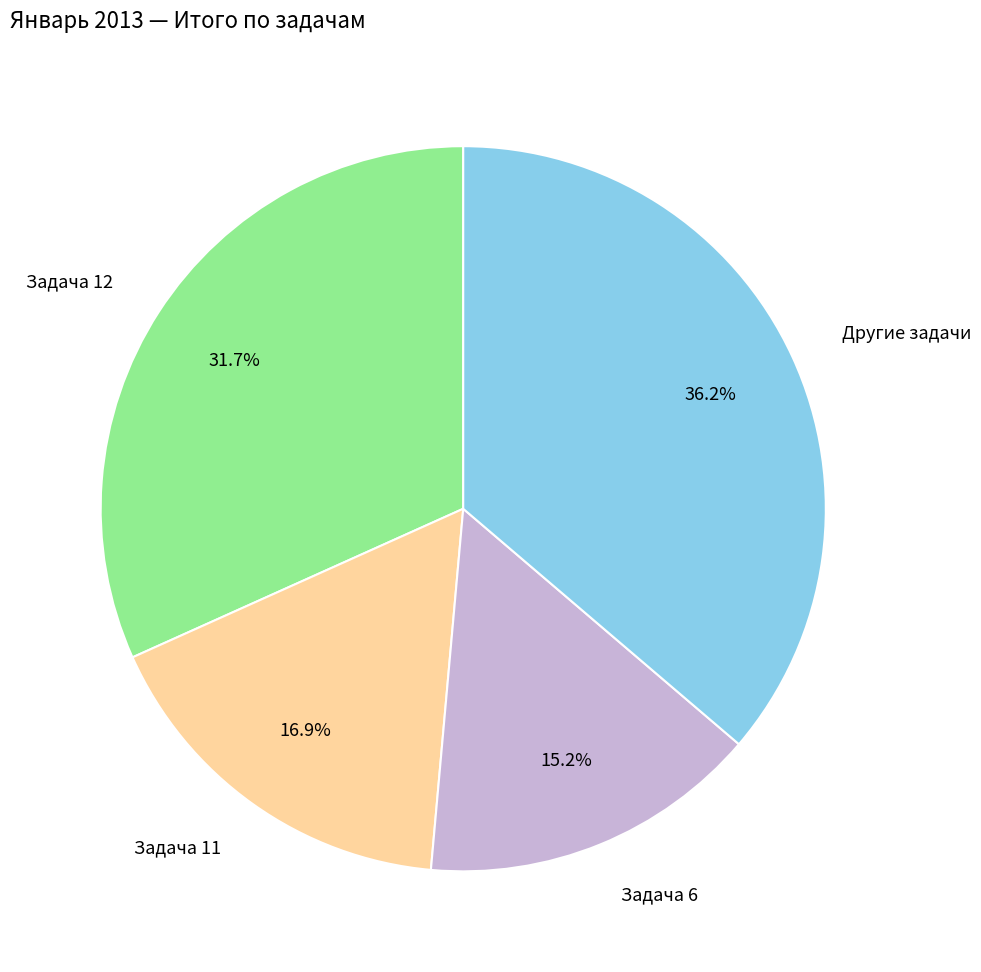

Is there a majority slice in this chart?

No